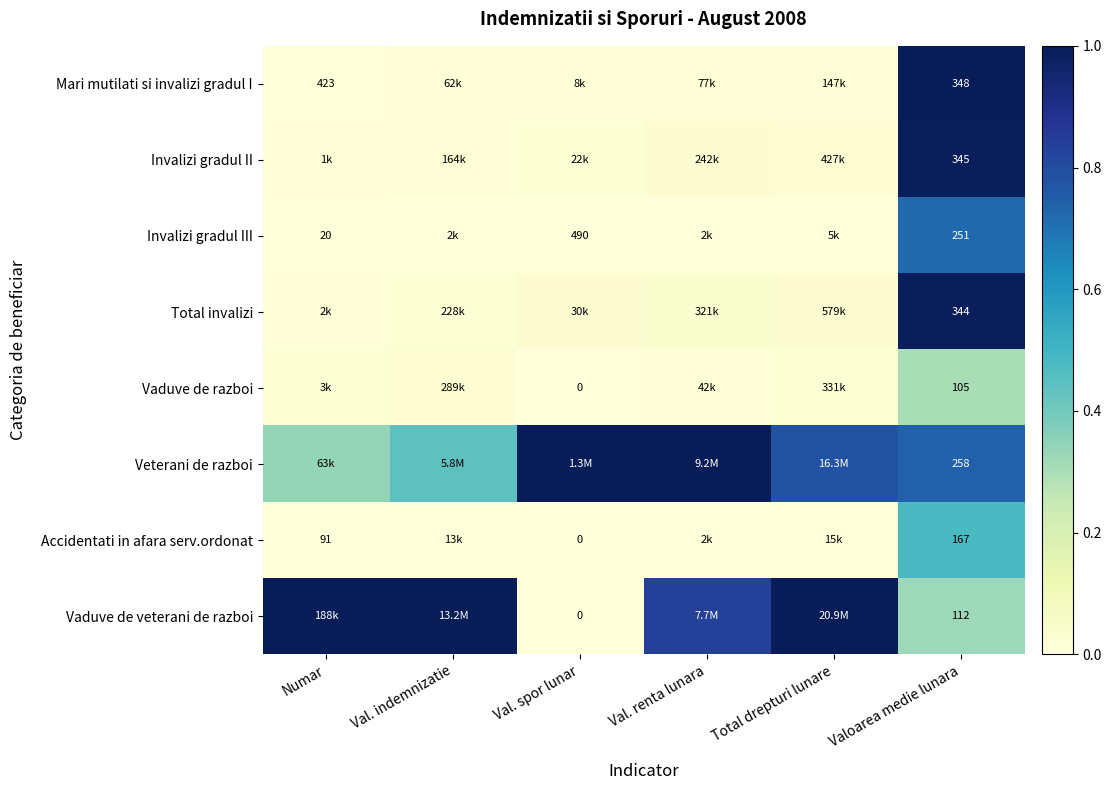

Is the value of Mari mutilati si invalizi gradul I at Numar greater than the value of Accidentati in afara serv.ordonat at Val. spor lunar?

Yes